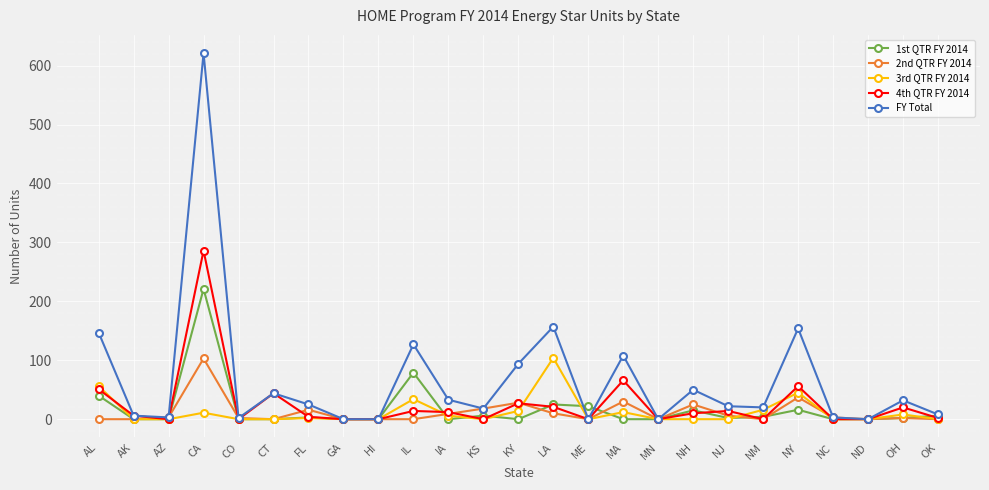

What is the maximum value shown in the chart?

621